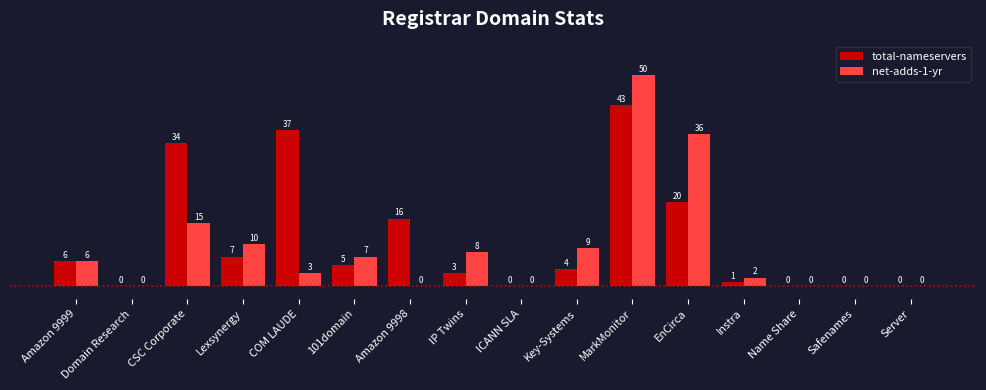

What are all the series names shown in the legend?

total-nameservers, net-adds-1-yr